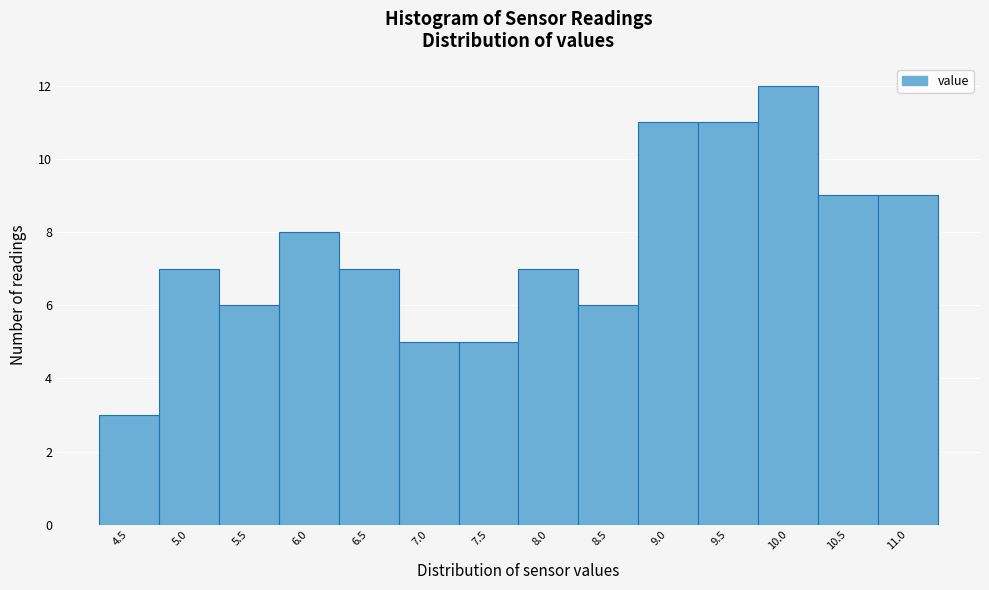

Reading right to left, what are all the values shown in this chart?

11.0=9	10.5=9	10.0=12	9.5=11	9.0=11	8.5=6	8.0=7	7.5=5	7.0=5	6.5=7	6.0=8	5.5=6	5.0=7	4.5=3